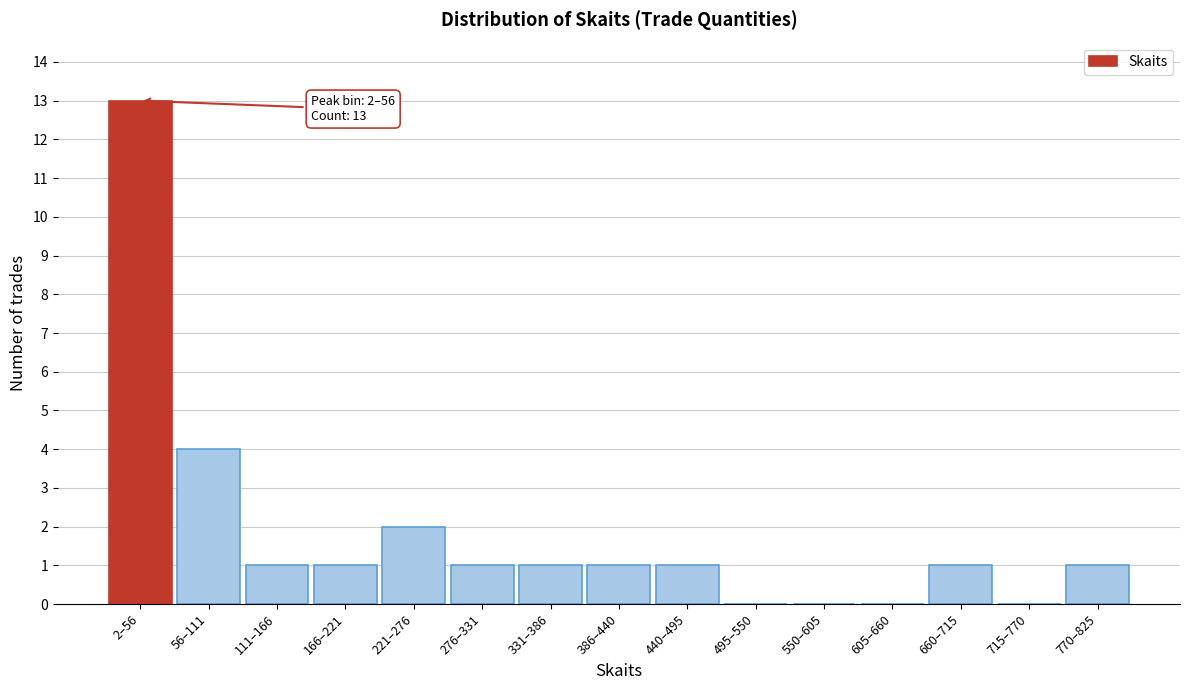

Reading right to left, extract all data points from this chart.

770–825=1	715–770=0	660–715=1	605–660=0	550–605=0	495–550=0	440–495=1	386–440=1	331–386=1	276–331=1	221–276=2	166–221=1	111–166=1	56–111=4	2–56=13